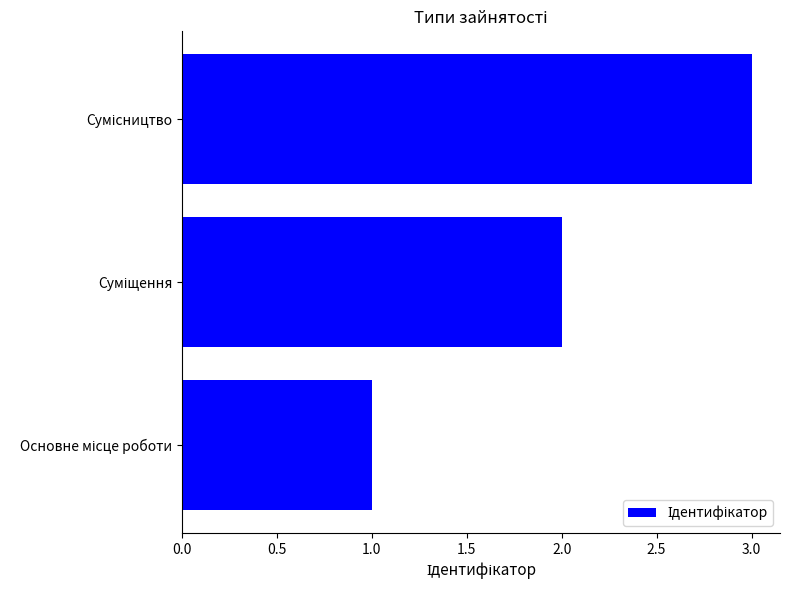

What is the greatest value displayed?

3